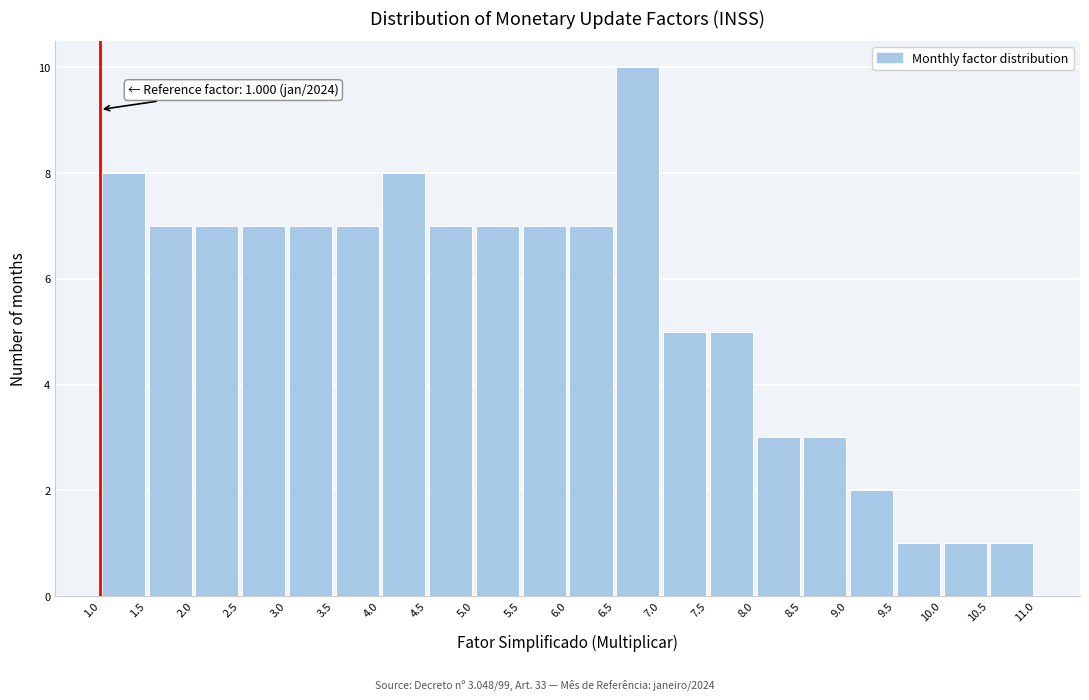

Which range on the x-axis has the tallest bar?

6.5 to 7.0